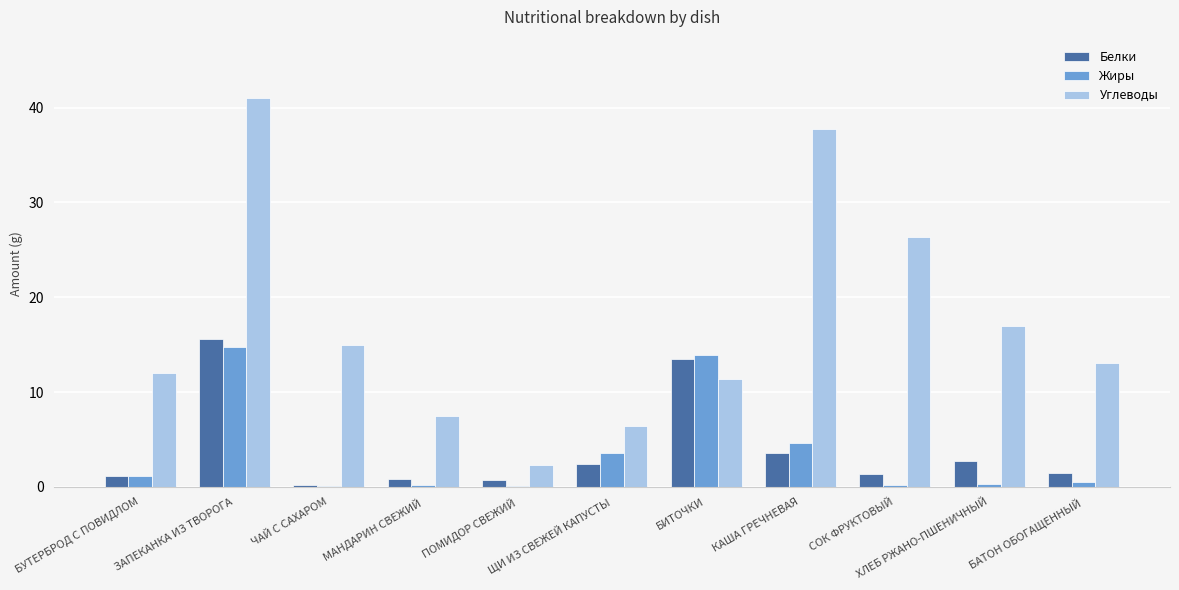

How many groups of bars are there?

11